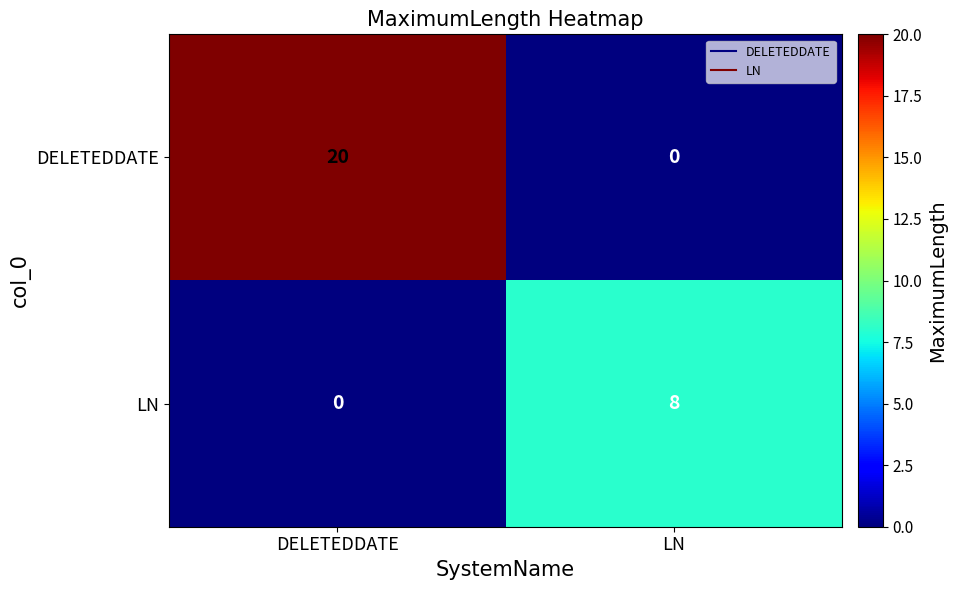

What value does the LN series have at LN?

8